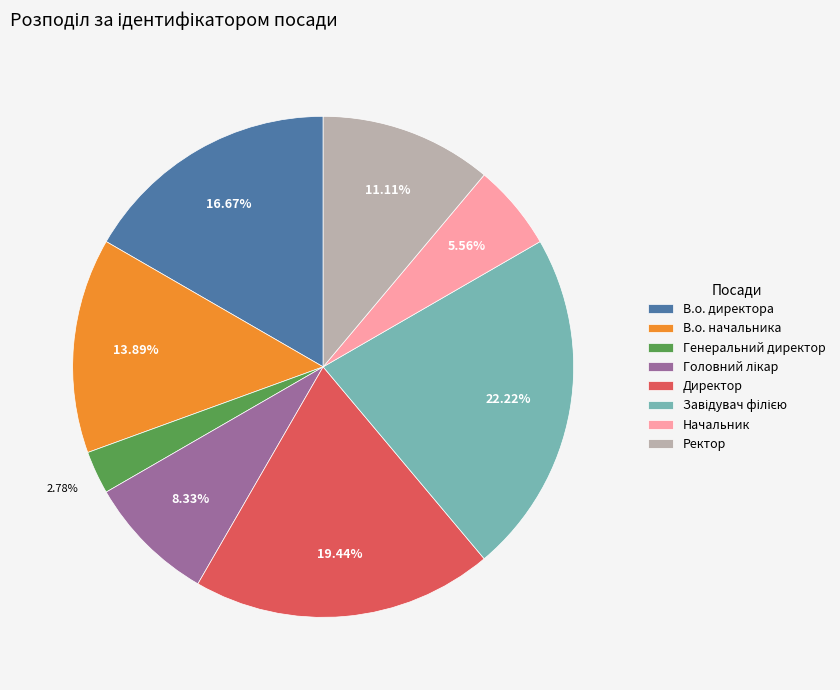

Which has a higher value, В.о. начальника or В.о. директора?

В.о. директора